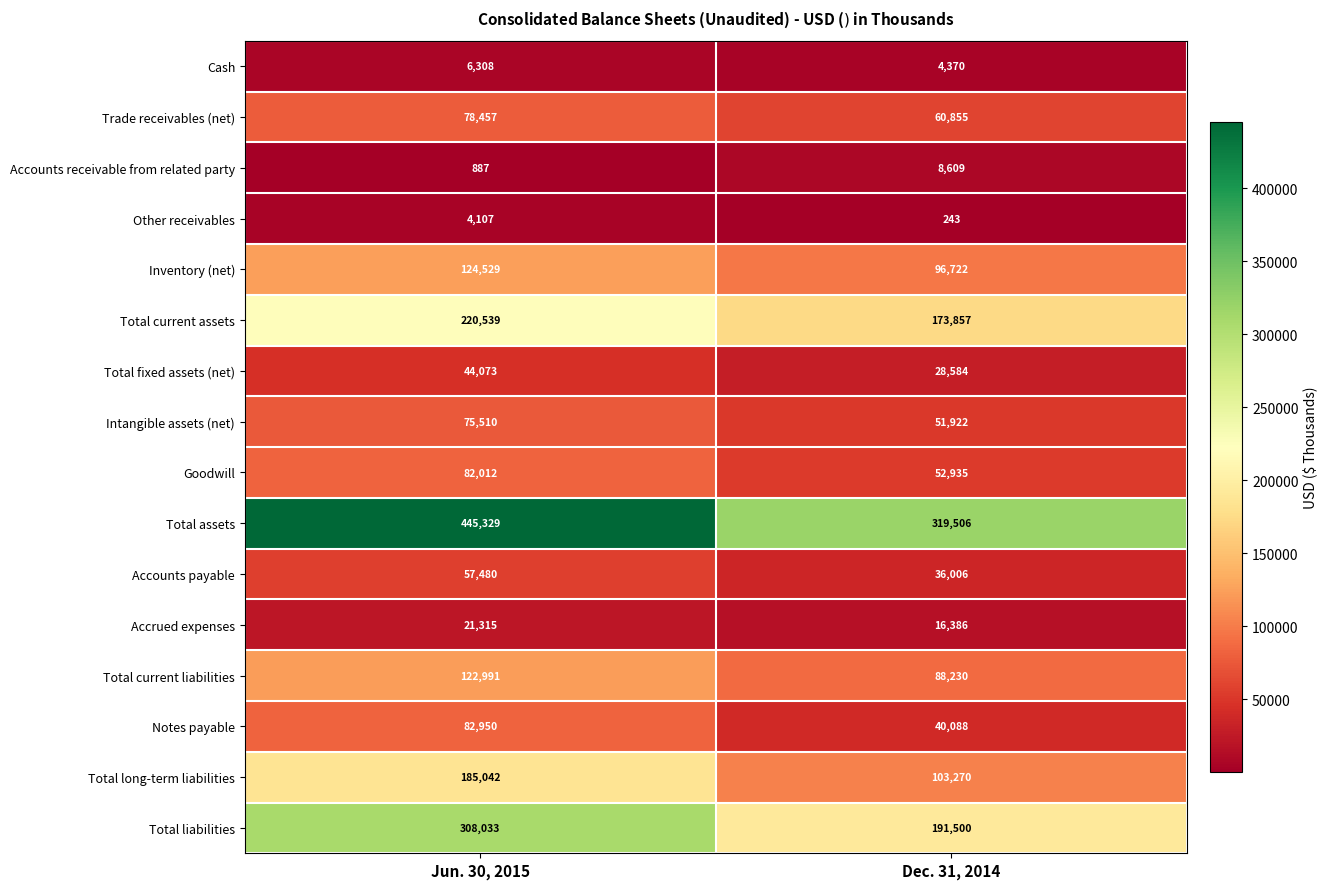

Read the Cash value at Jun. 30, 2015, to the nearest 10.

6310